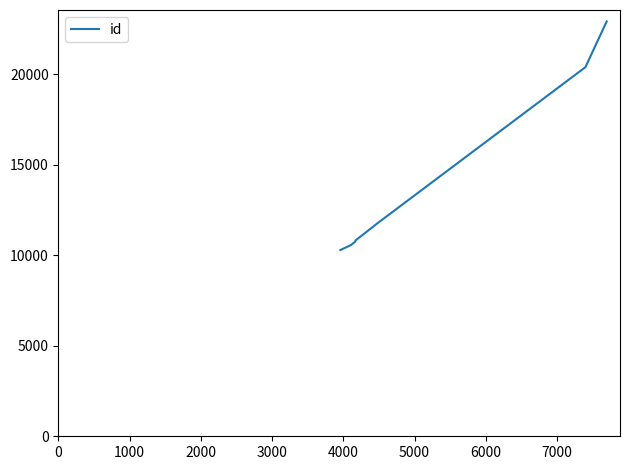

What is the minimum value shown in the chart?

10287